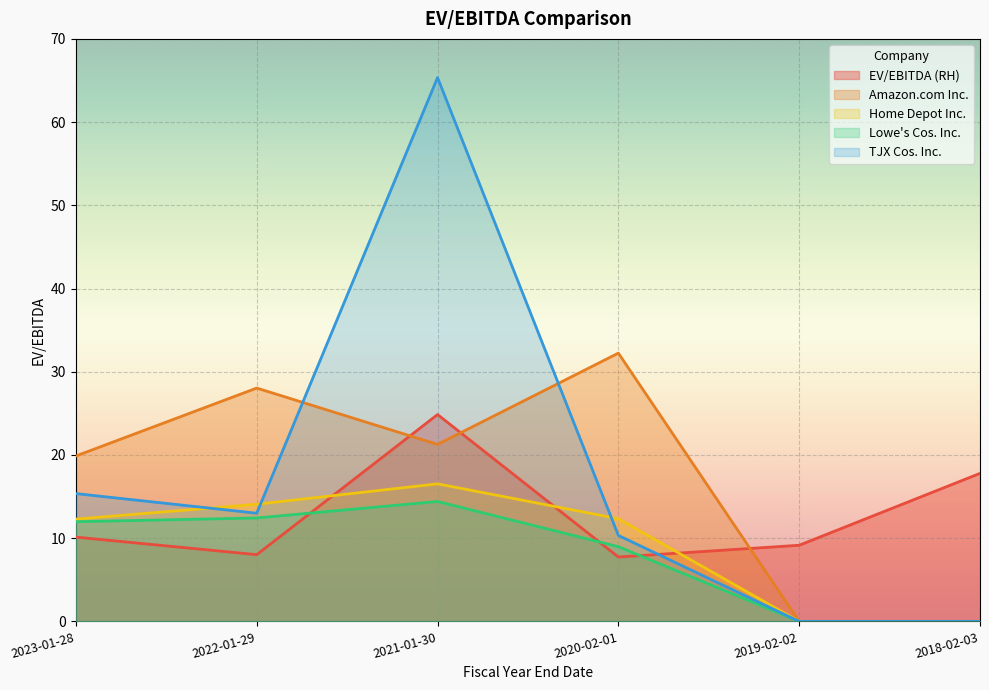

The EV/EBITDA (RH) series shows 10.1 at 2023-01-28. True or false?

True